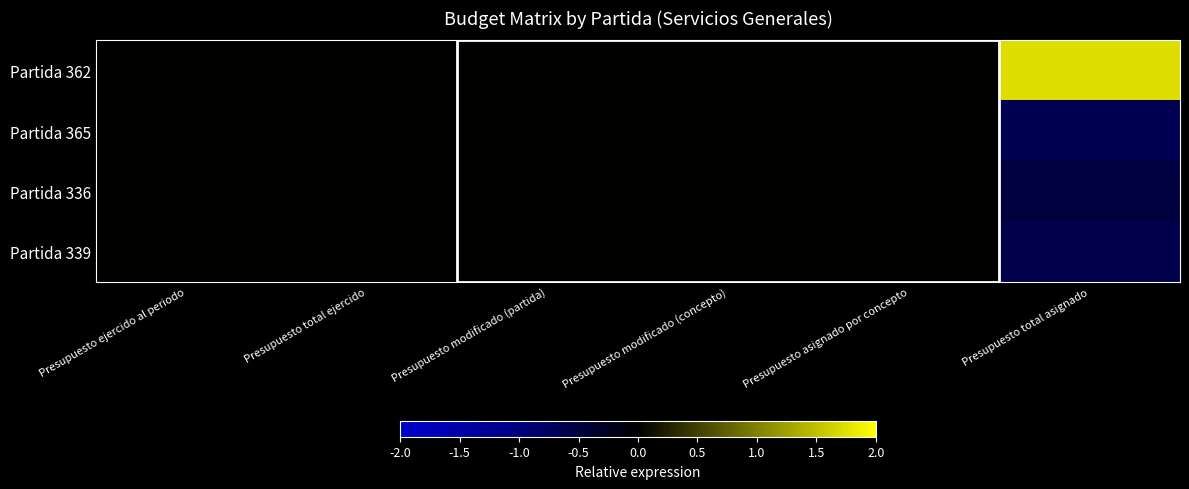

List the series in order of their peak value, lowest first.

Partida 365, Partida 336, Partida 339, Partida 362